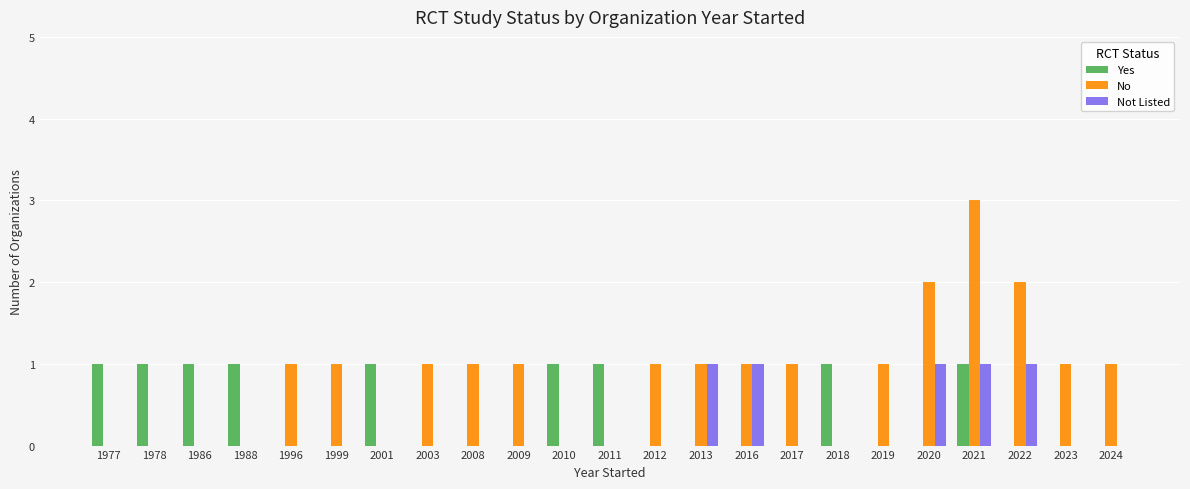

How many categories are shown in the chart?

23